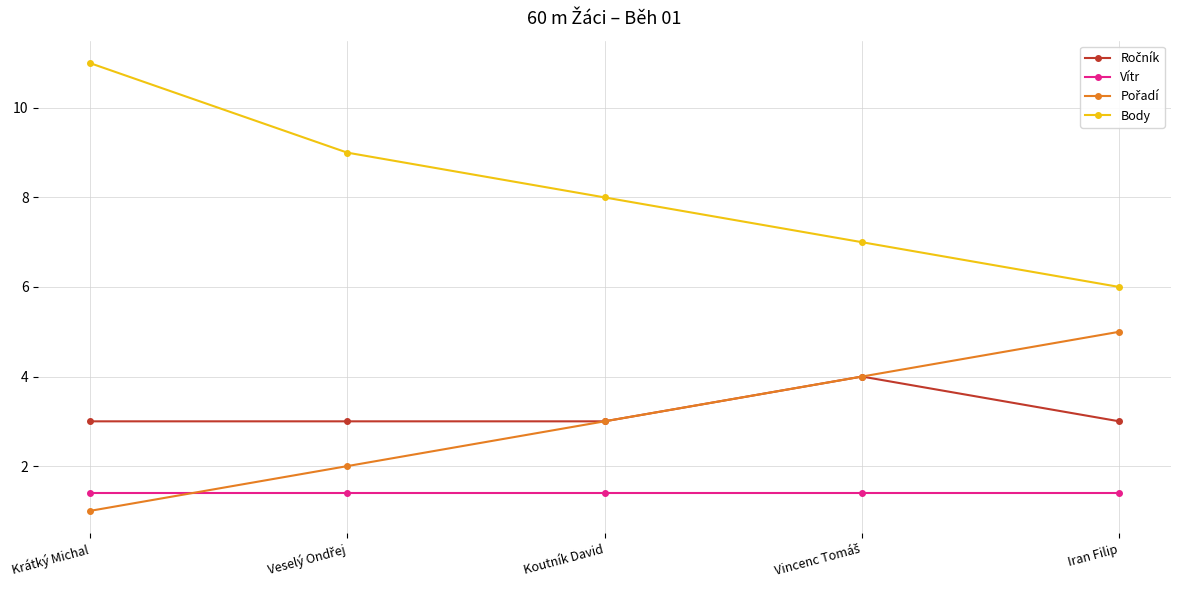

Which category has the lowest value across all series?

Krátký Michal